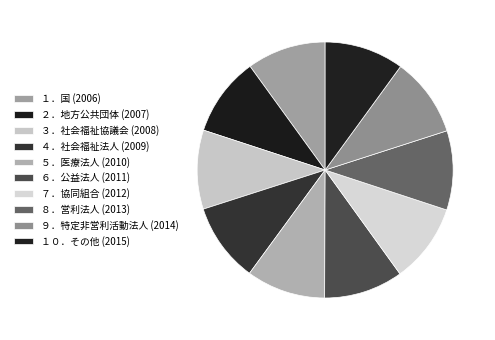

Combined, do １．国 and ６．公益法人 account for over 50%?

No